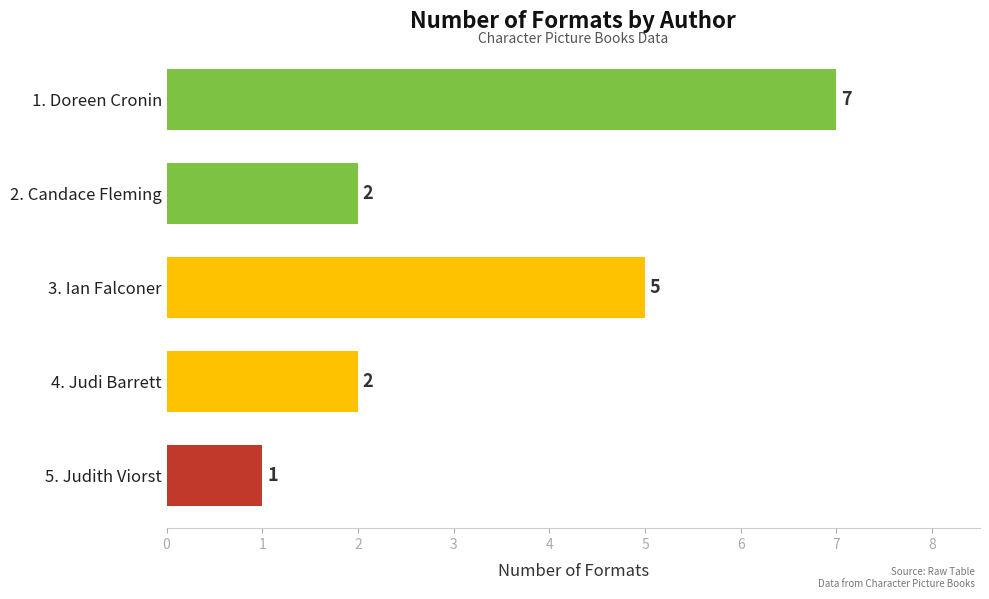

How many data points does each series have?

5